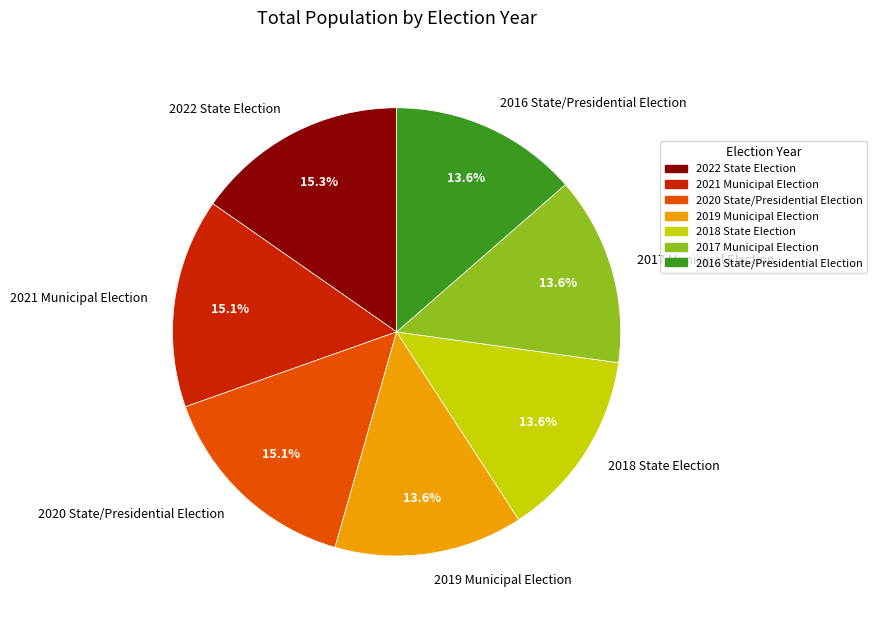

To the nearest percent, what portion does 2020 State/Presidential Election represent?

15%